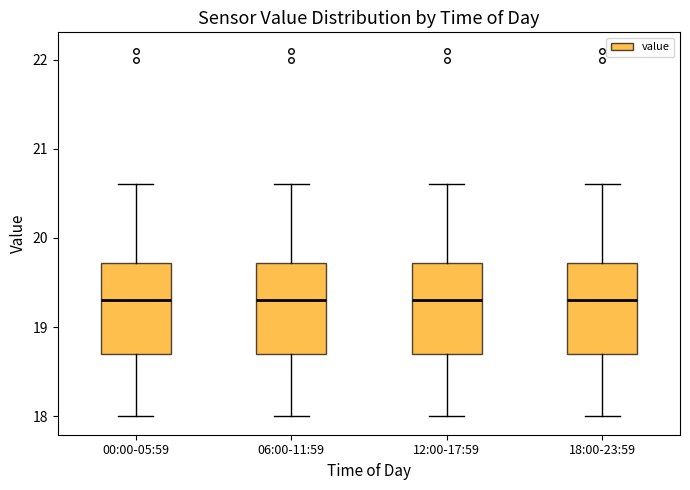

Reading left to right, transcribe this box plot: for each box, give where its median line is, the range the box spans, and where its two whiskers end, as read against the y-axis. The values are not printed on the chart, so give them approximately, as read against the axis.

00:00-05:59: median 19.3, box 18.7 to 19.7, whiskers 18.0 to 20.6
06:00-11:59: median 19.3, box 18.7 to 19.7, whiskers 18.0 to 20.6
12:00-17:59: median 19.3, box 18.7 to 19.7, whiskers 18.0 to 20.6
18:00-23:59: median 19.3, box 18.7 to 19.7, whiskers 18.0 to 20.6